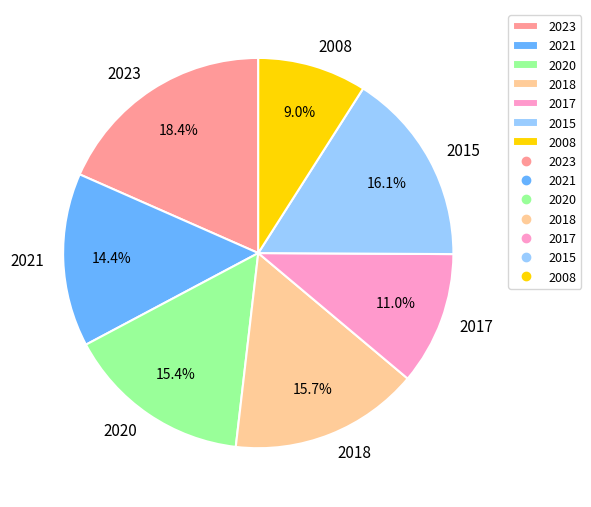

Which category has the biggest portion of the pie?

2023